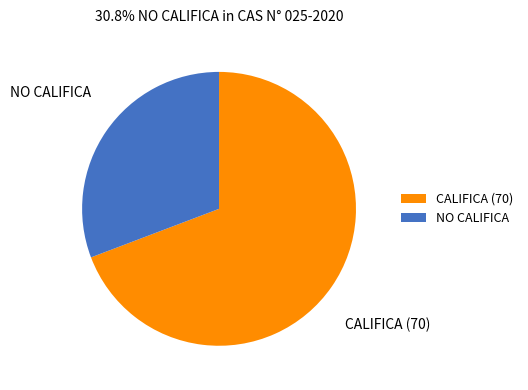

Does any single category account for the majority?

Yes